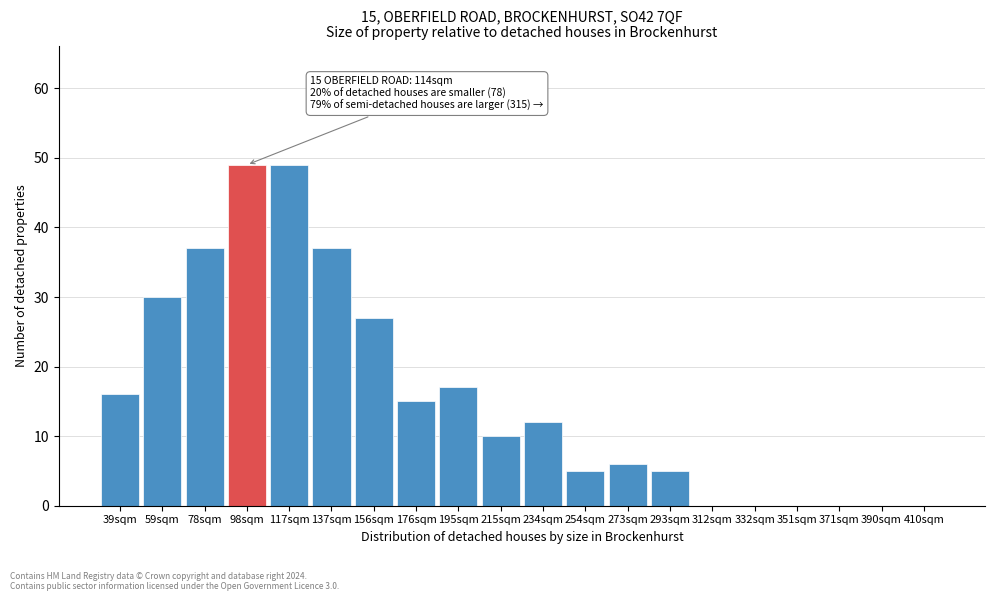

Reading left to right, extract all data points from this chart.

39sqm=16	59sqm=30	78sqm=37	98sqm=49	117sqm=49	137sqm=37	156sqm=27	176sqm=15	195sqm=17	215sqm=10	234sqm=12	254sqm=5	273sqm=6	293sqm=5	312sqm=0	332sqm=0	351sqm=0	371sqm=0	390sqm=0	410sqm=0